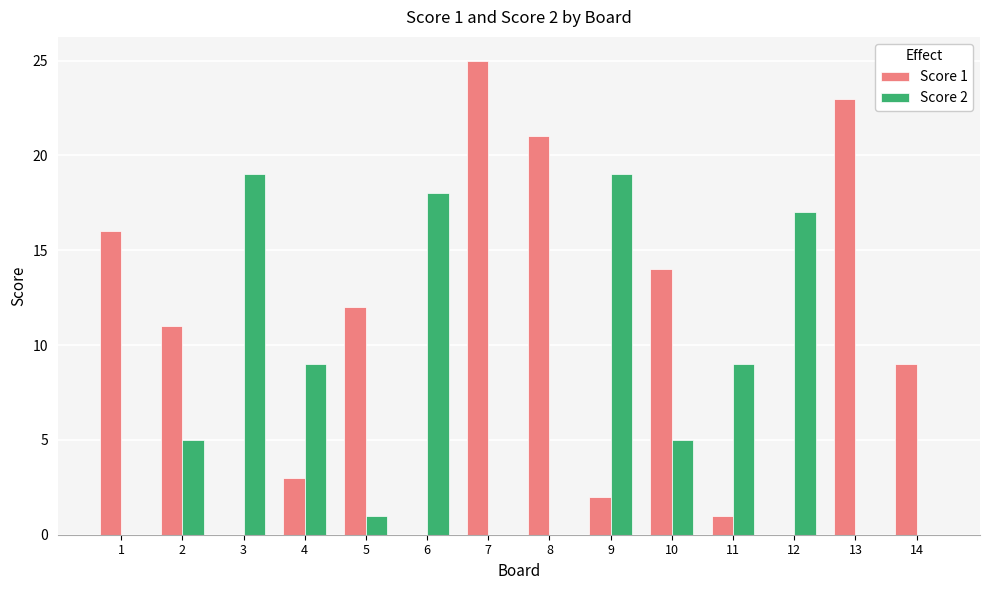

What value does the Score 1 series have at 5?

12